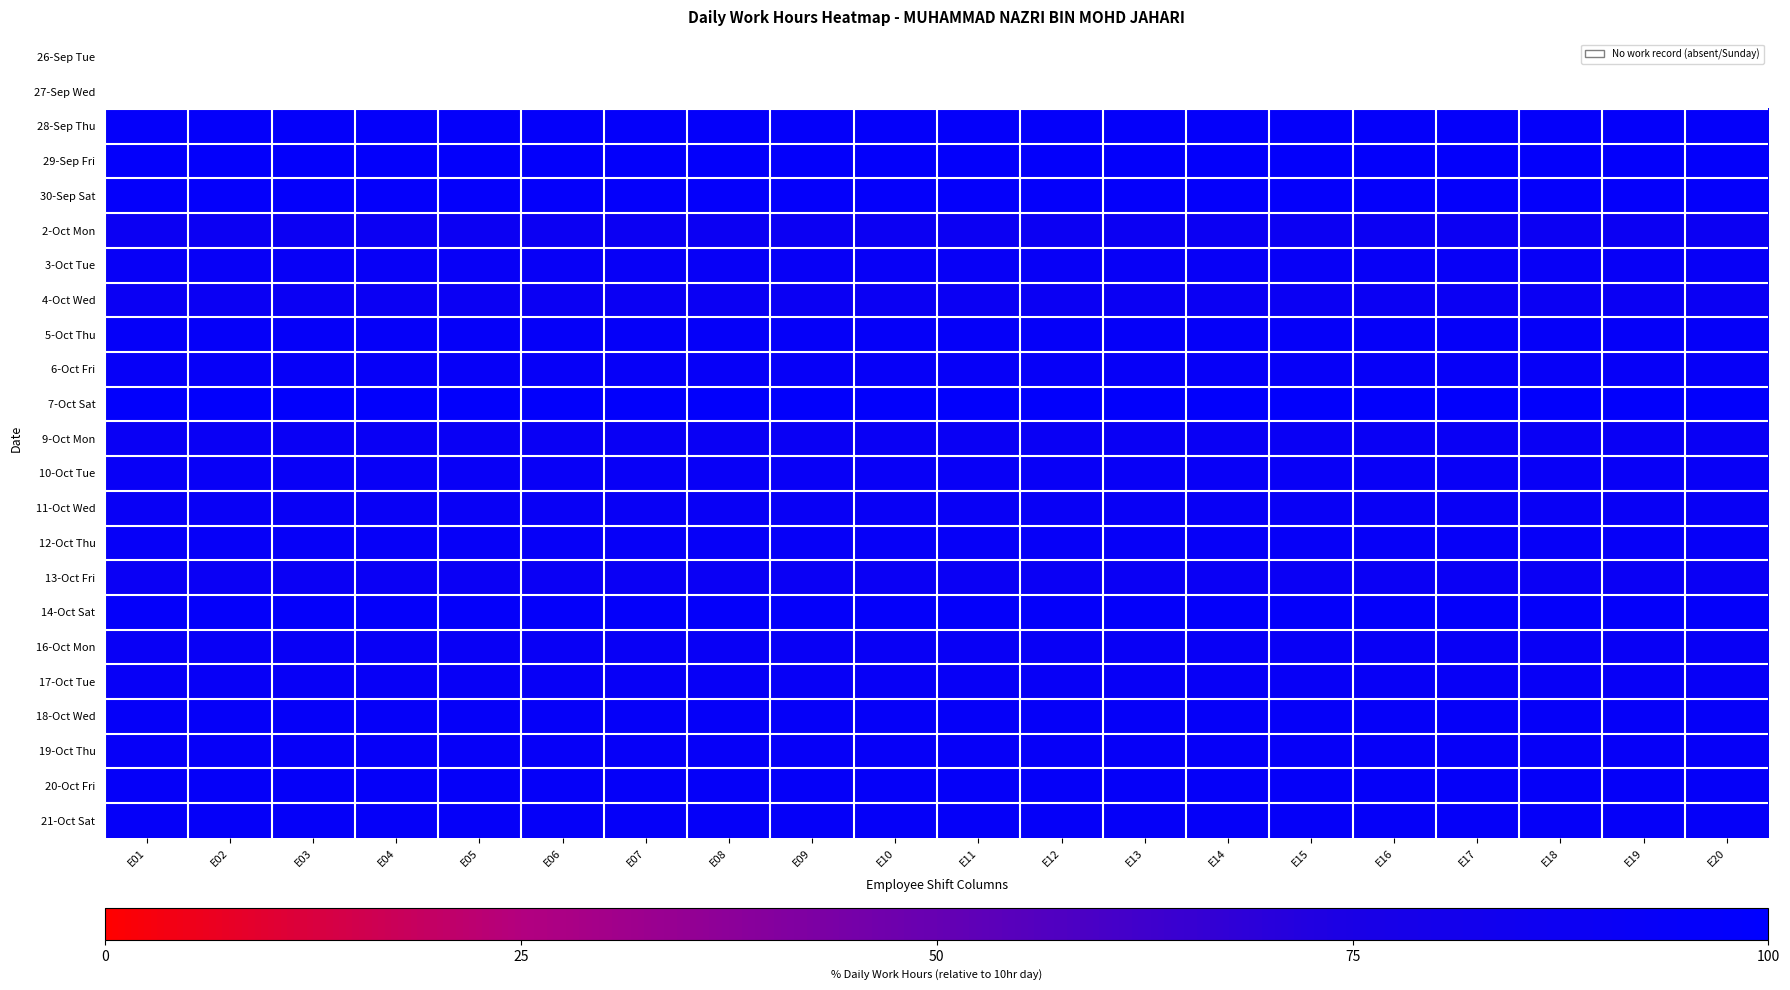

How many data points does each series have?

20